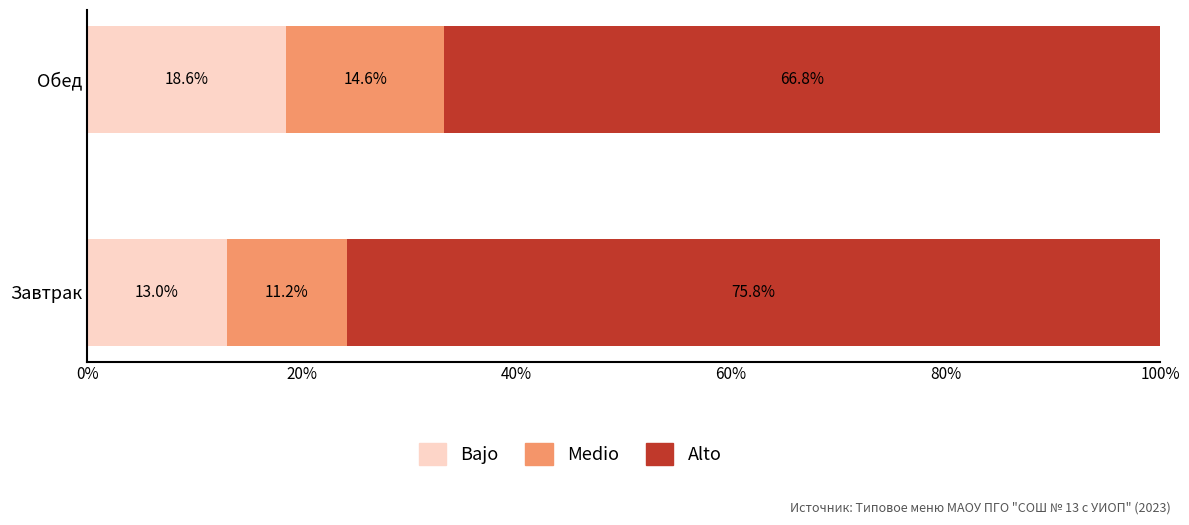

Which category has the highest value in the Bajo series?

Обед